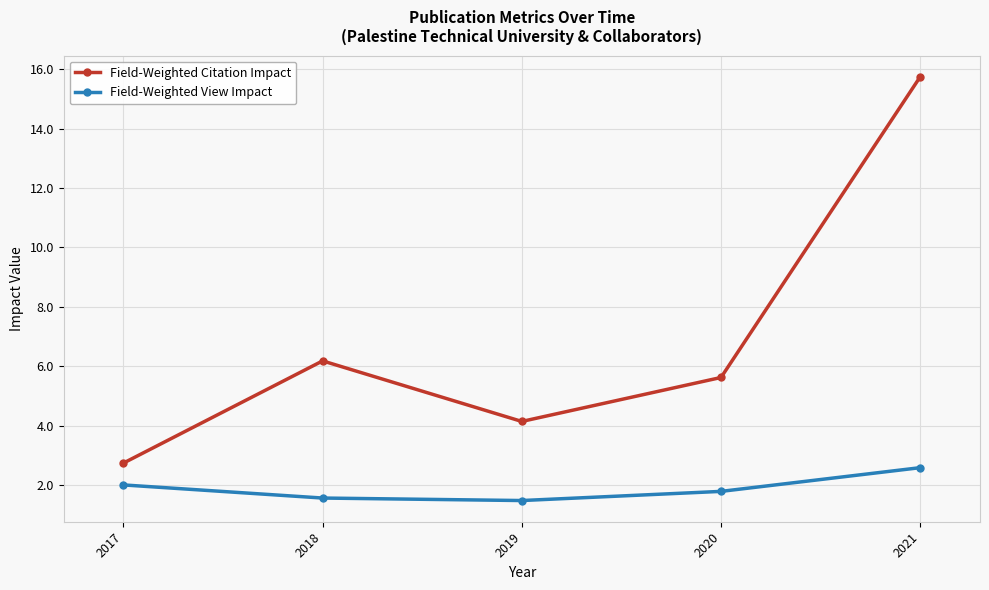

At which category is the sum across all series the highest?

2021